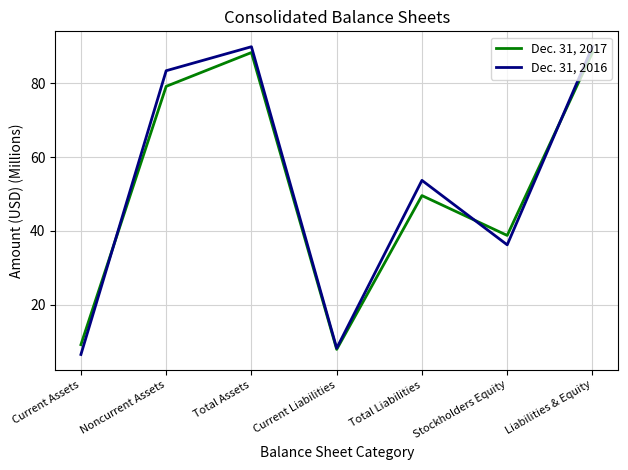

Reading left to right, what are all the values shown in this chart?

Dec. 31, 2017: 9.2	79.2	88.4	7.9	49.6	38.8	88.4
Dec. 31, 2016: 6.5	83.4	89.9	8.2	53.7	36.2	89.9